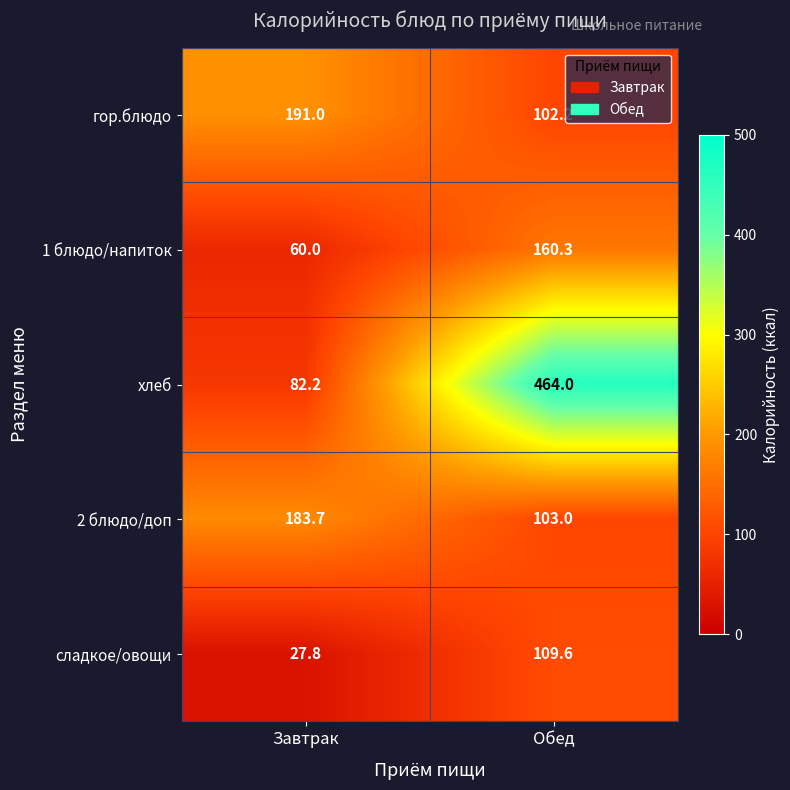

What is the difference between the хлеб values at Обед and Завтрак?

381.8